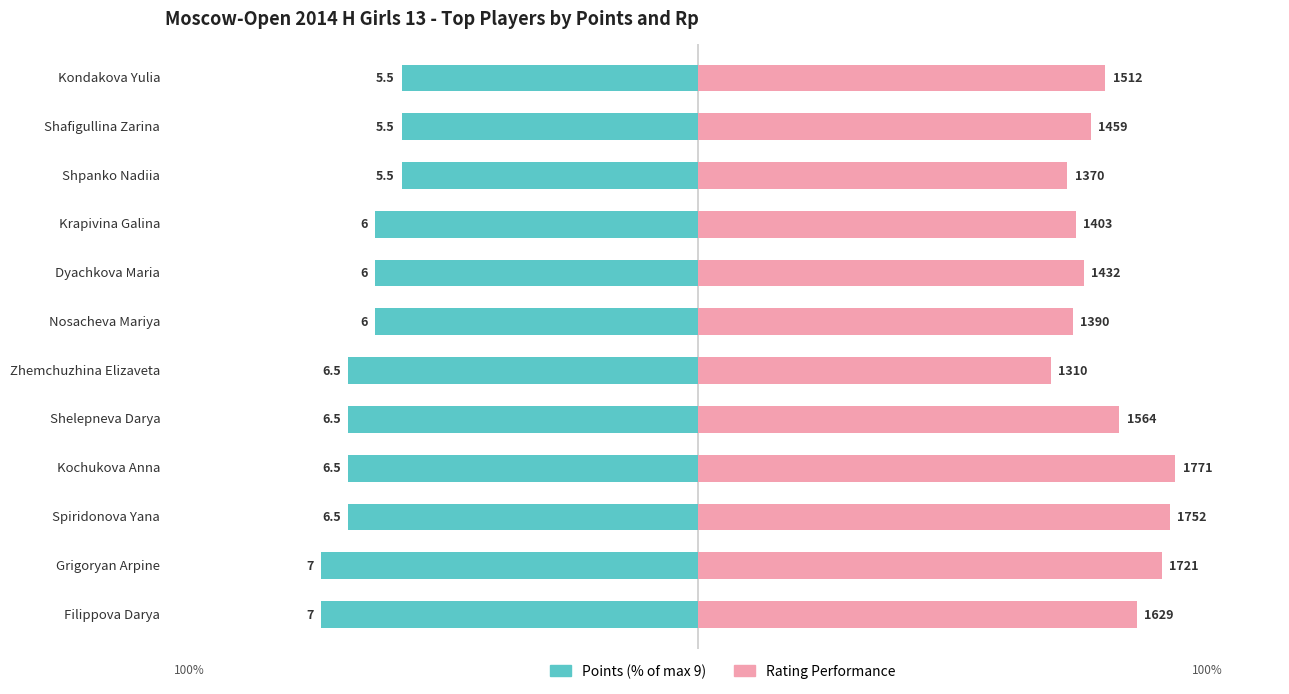

Are the bars grouped side by side (vs. stacked)?

Yes